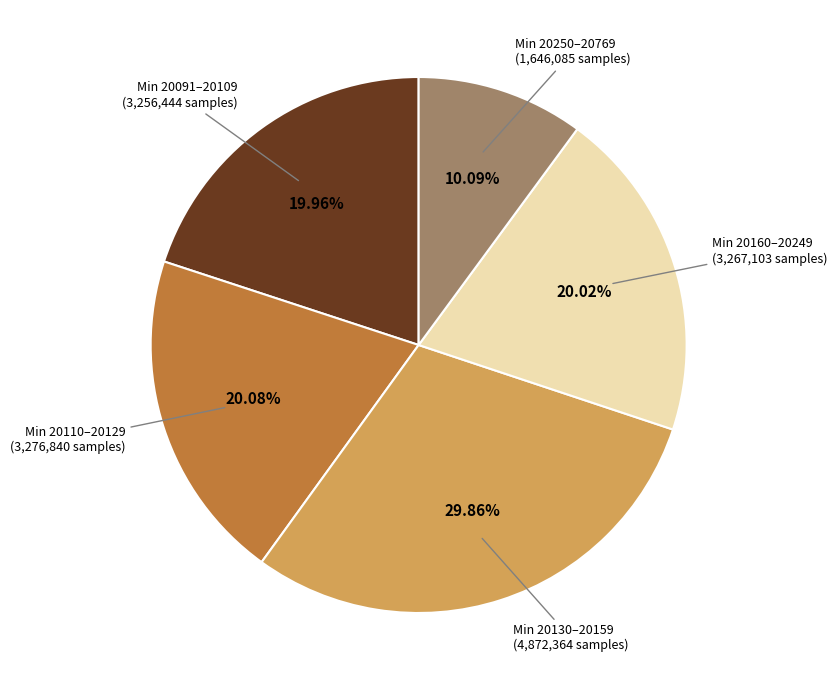

Is there a majority slice in this chart?

No